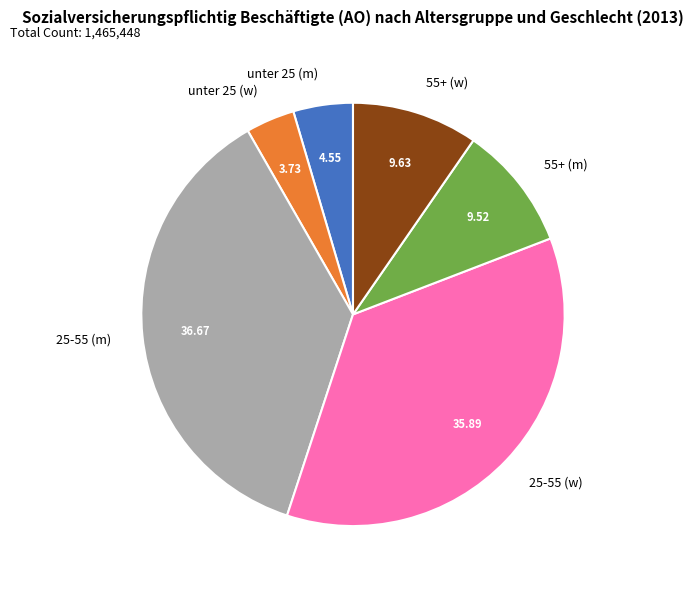

What is the ratio of the value at 55+ (w) to the value at unter 25 (w)?

2.6